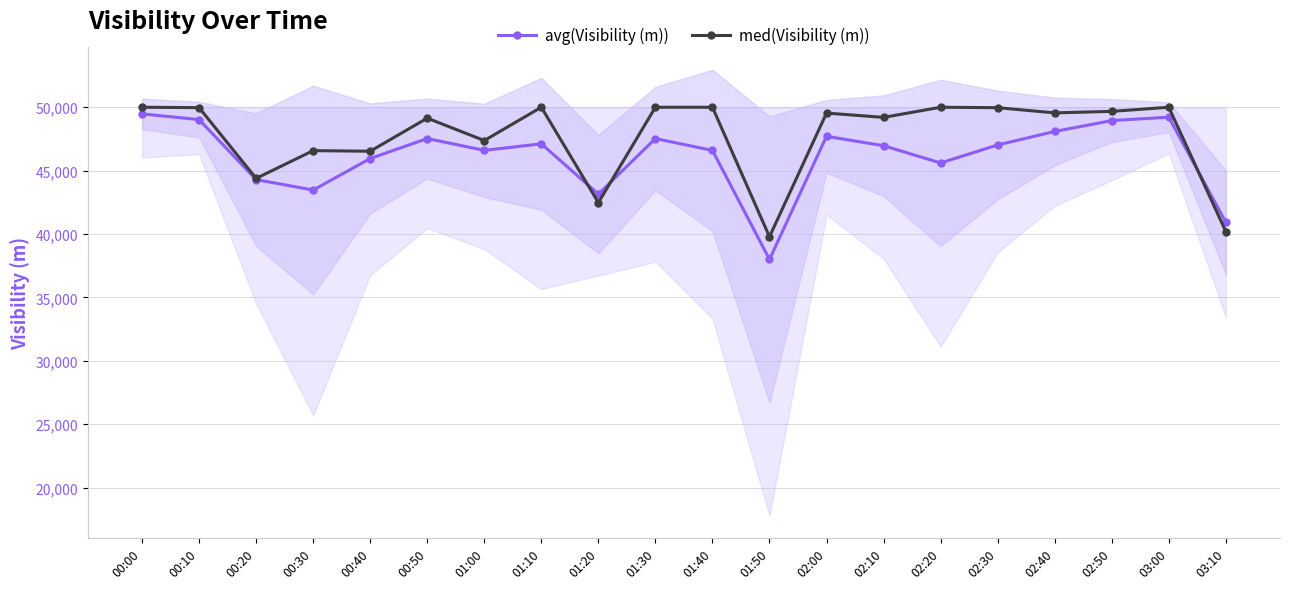

Which series changed the most between 01:40 and 02:40?

avg(Visibility (m))